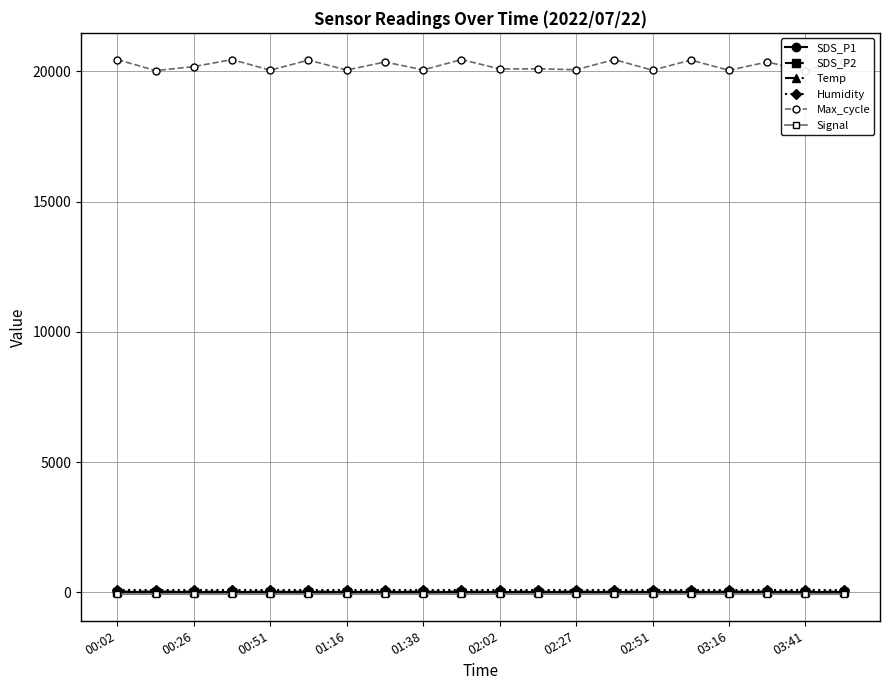

What is the approximate value of Humidity at 02:51?

99.9